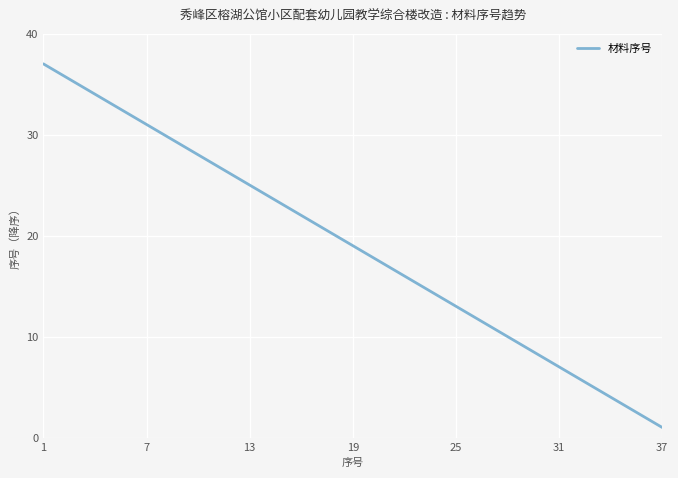

What is the difference between the maximum and minimum values?

36